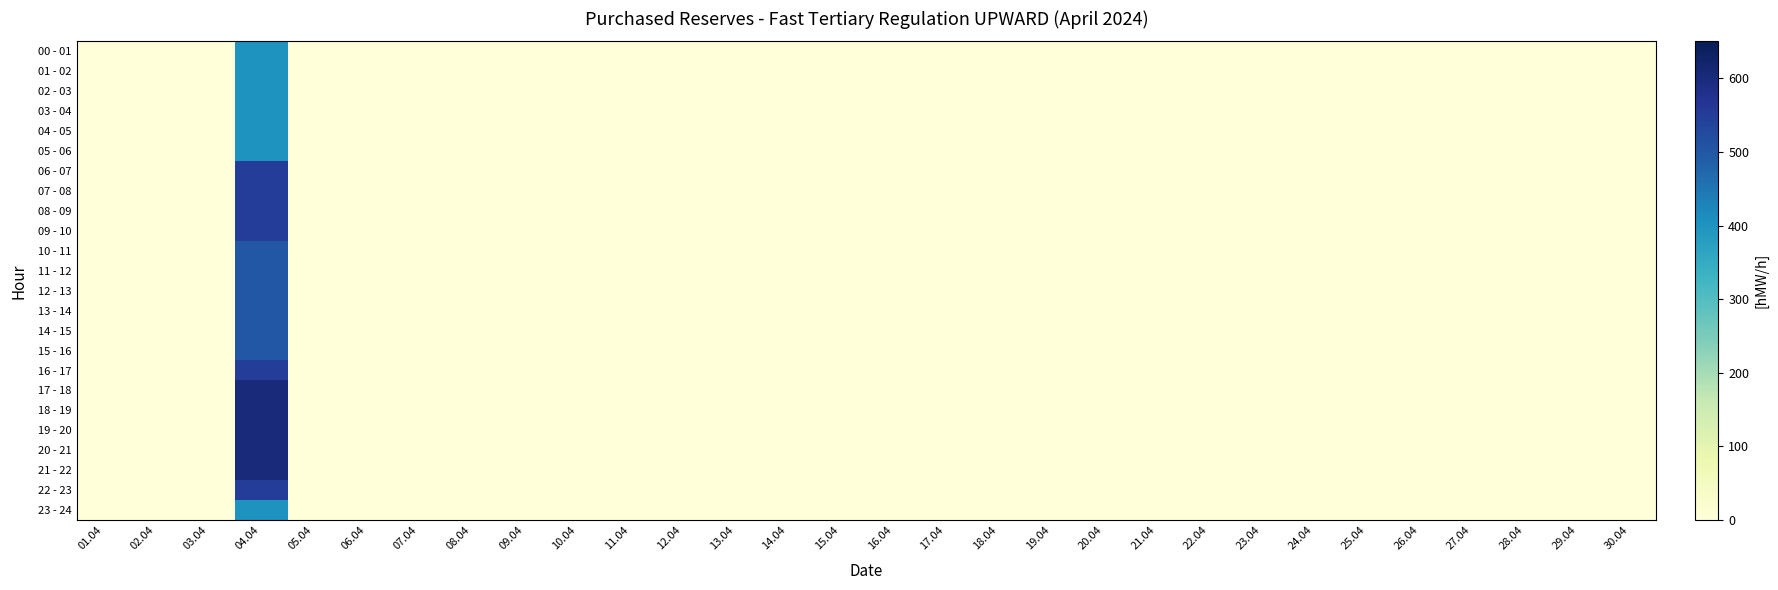

Which category has the lowest value across all series?

01.04